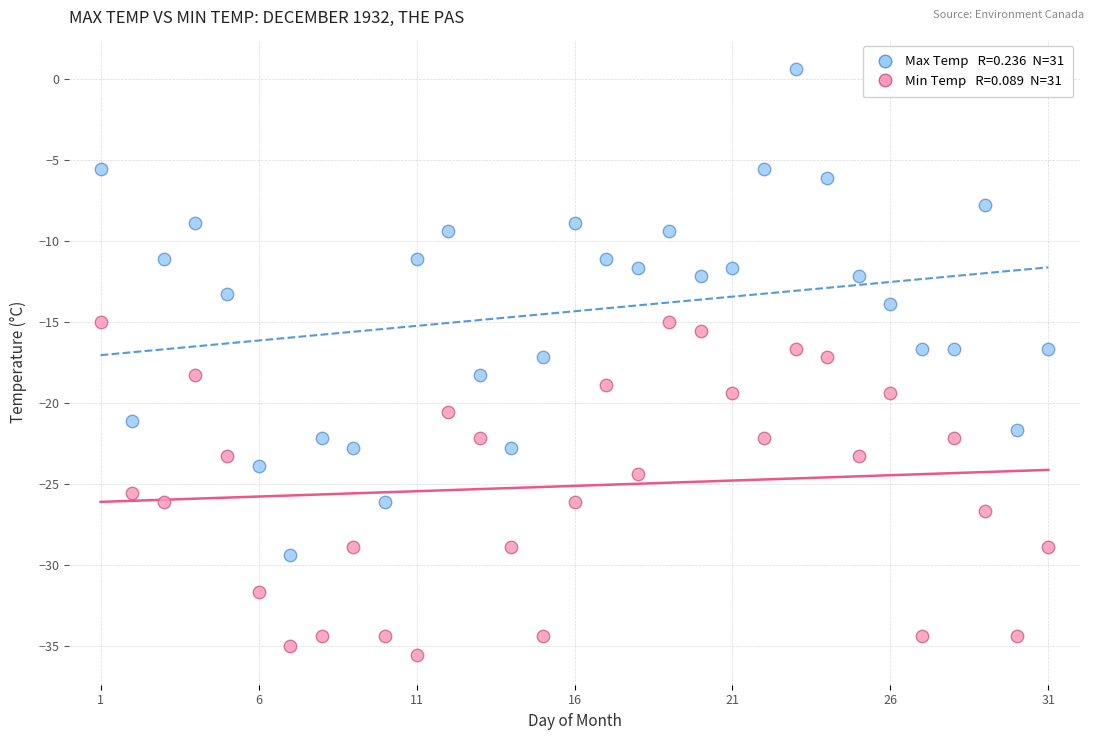

Across all data points, what is the range of X values (max minus min)?

30.0